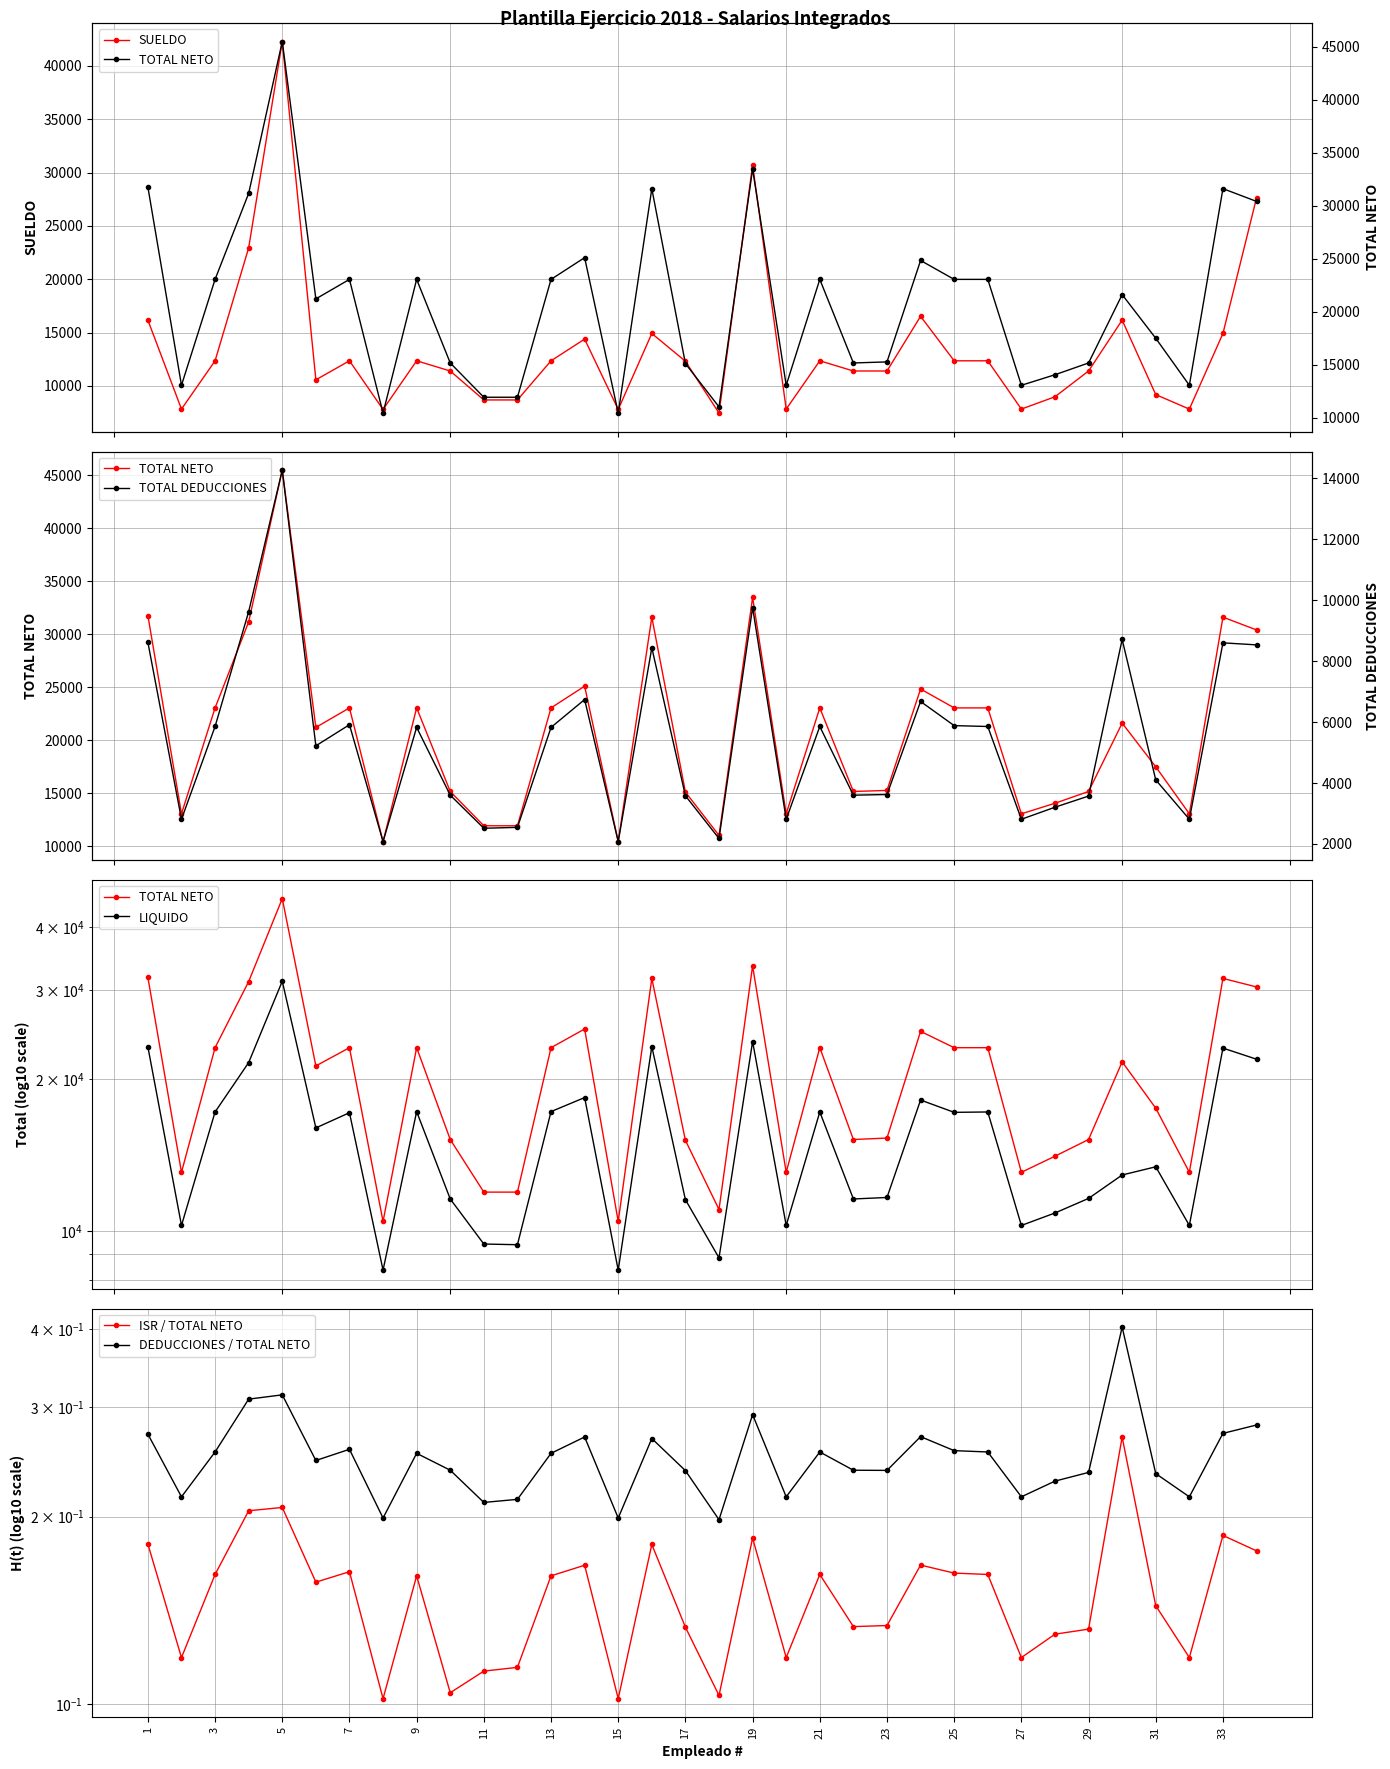

Which series has the largest total across all categories?

TOTAL NETO